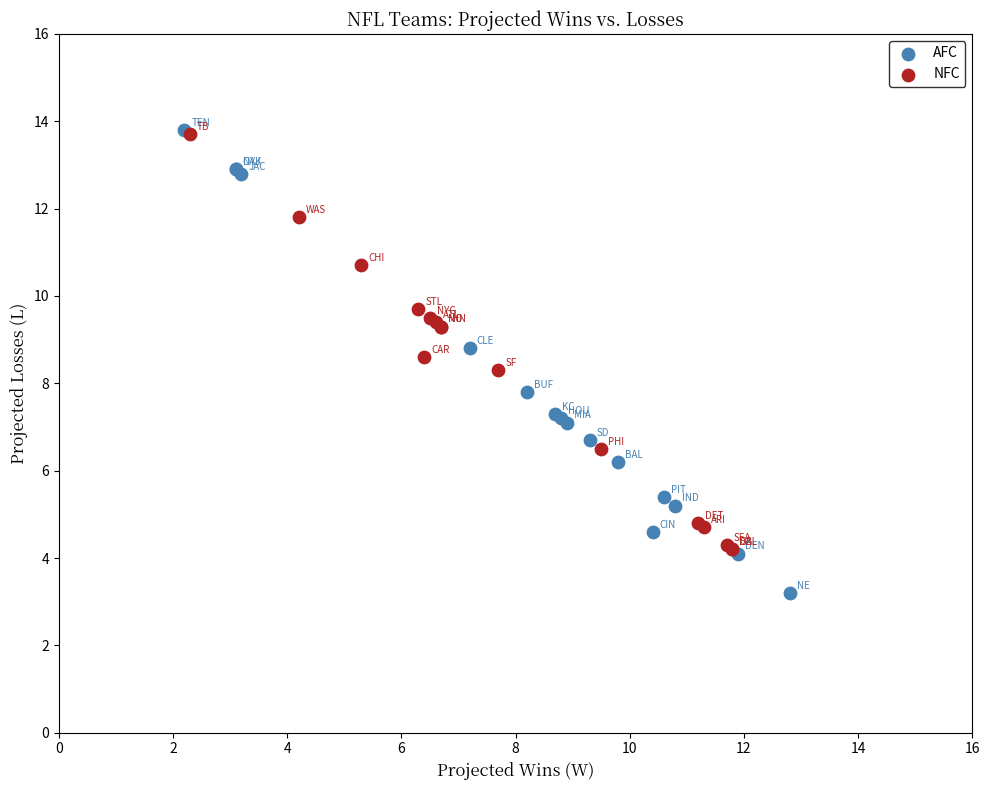

Which series reaches the minimum Y coordinate?

AFC